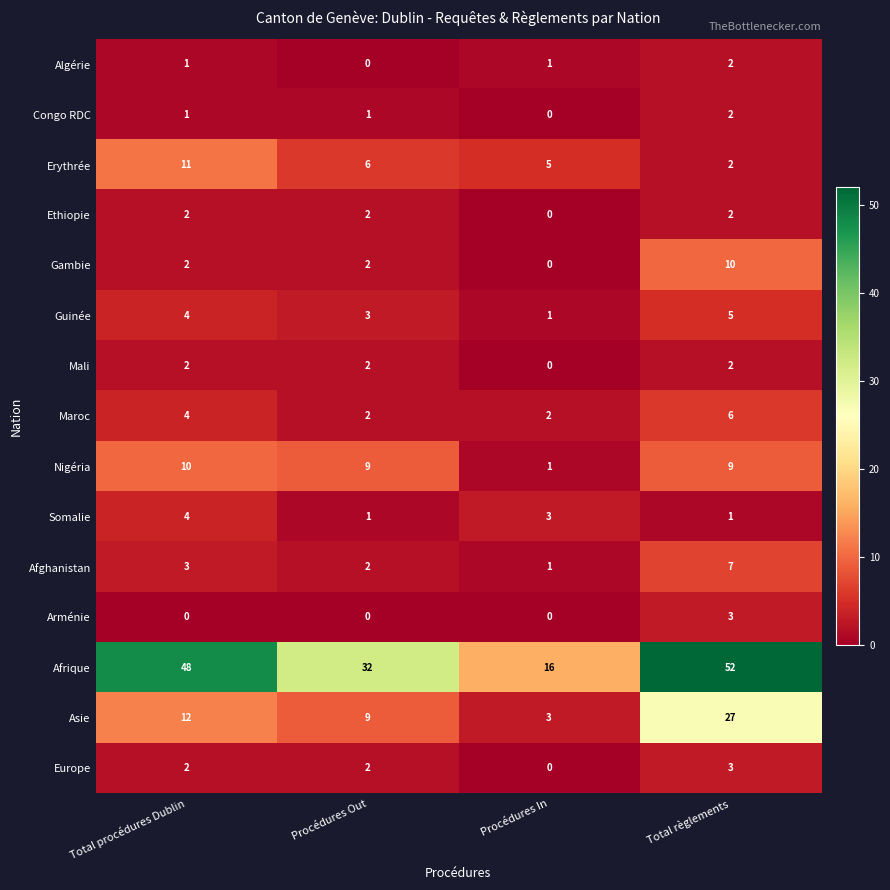

At how many categories does at least one series exceed 7?

4